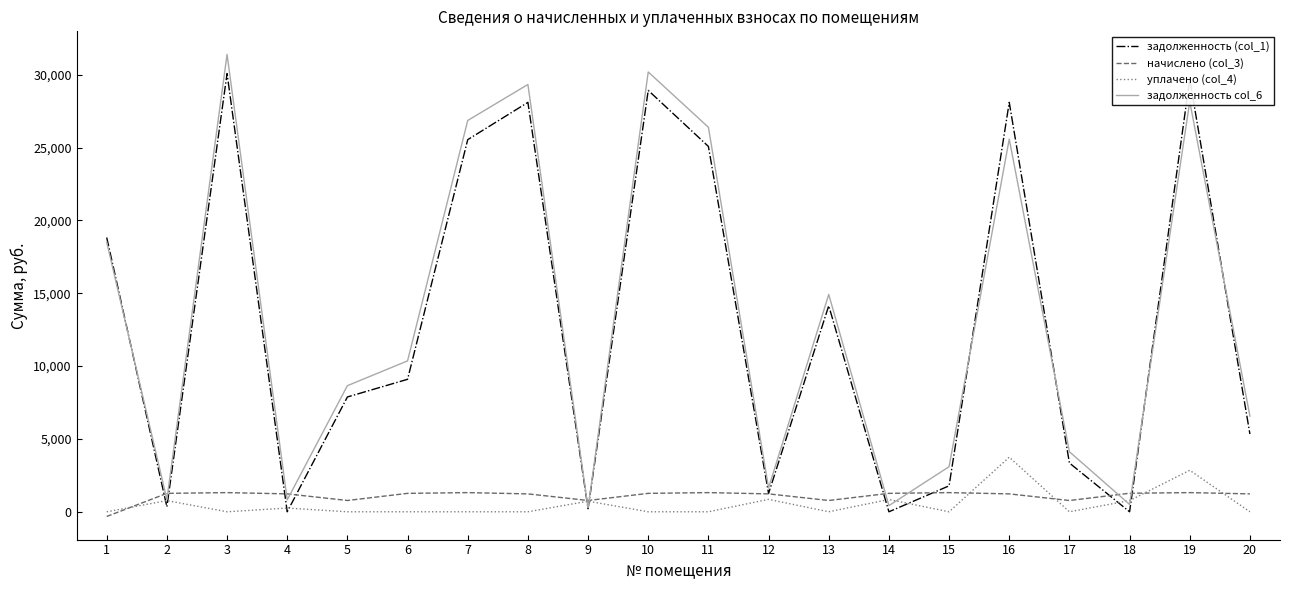

The value of задолженность (col_1) at 15 is 1781.0. True or false?

True